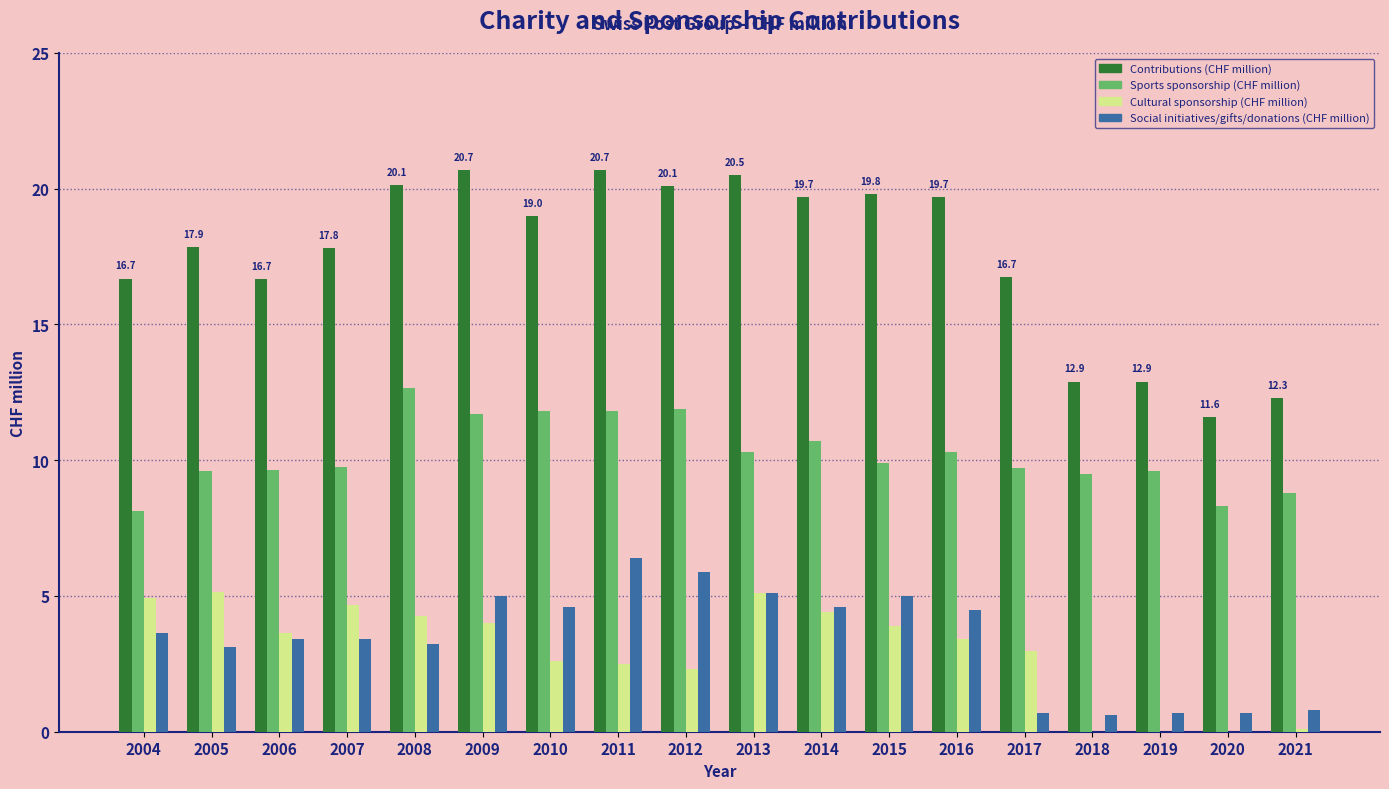

At which label does Contributions (CHF million) first exceed 19?

2008